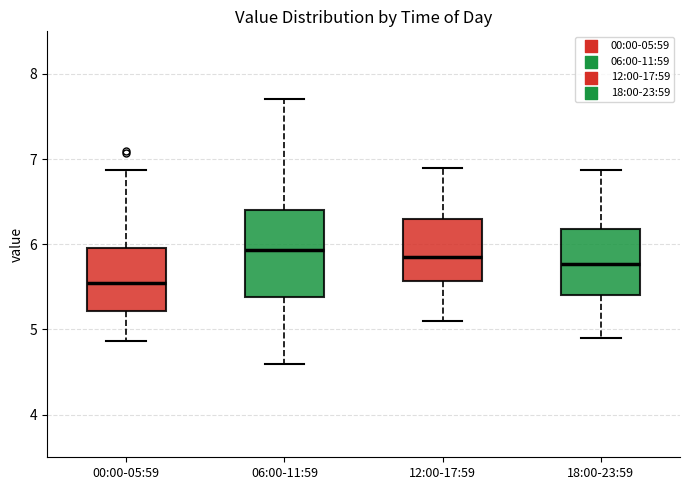

Reading left to right, transcribe this box plot: for each box, give where its median line is, the range the box spans, and where its two whiskers end, as read against the y-axis. The values are not printed on the chart, so give them approximately, as read against the axis.

00:00-05:59: median 5.6, box 5.2 to 6.0, whiskers 4.9 to 6.9
06:00-11:59: median 5.9, box 5.4 to 6.4, whiskers 4.6 to 7.7
12:00-17:59: median 5.9, box 5.6 to 6.3, whiskers 5.1 to 6.9
18:00-23:59: median 5.8, box 5.4 to 6.2, whiskers 4.9 to 6.9